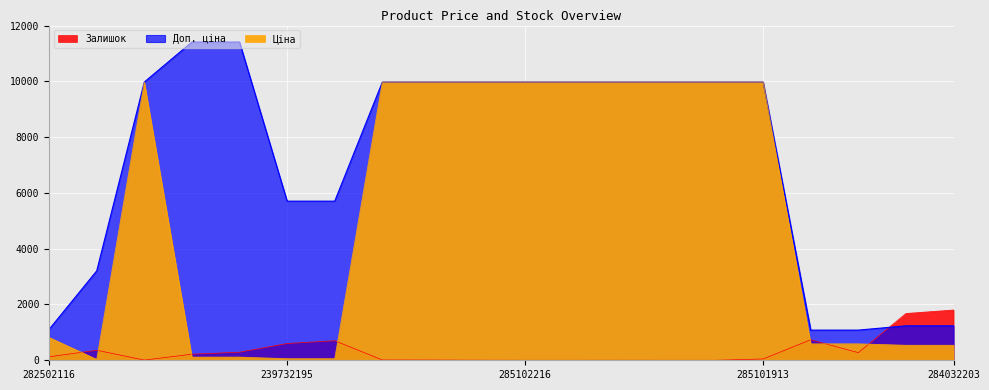

At how many categories does at least one series exceed 2506?

15